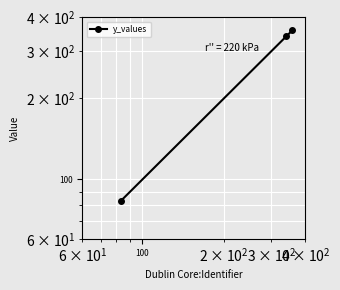

What is the value of the 1st point from the left?

83